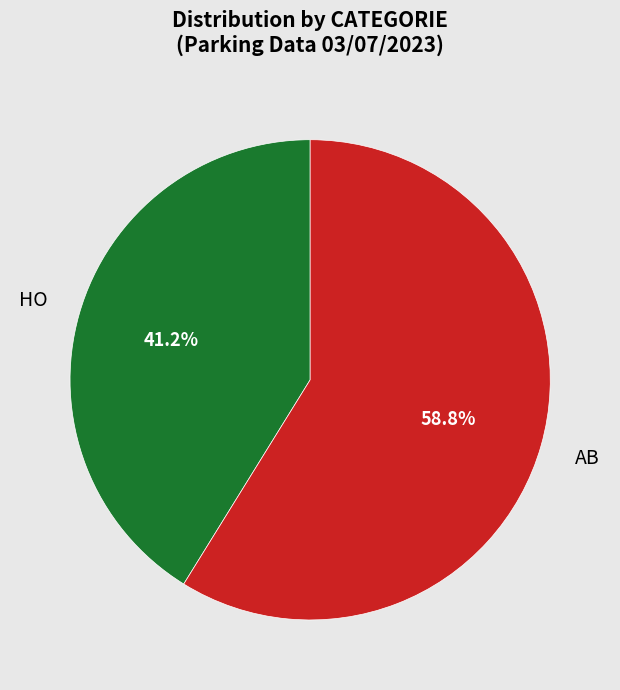

How much of the chart is everything except HO?

58.8%